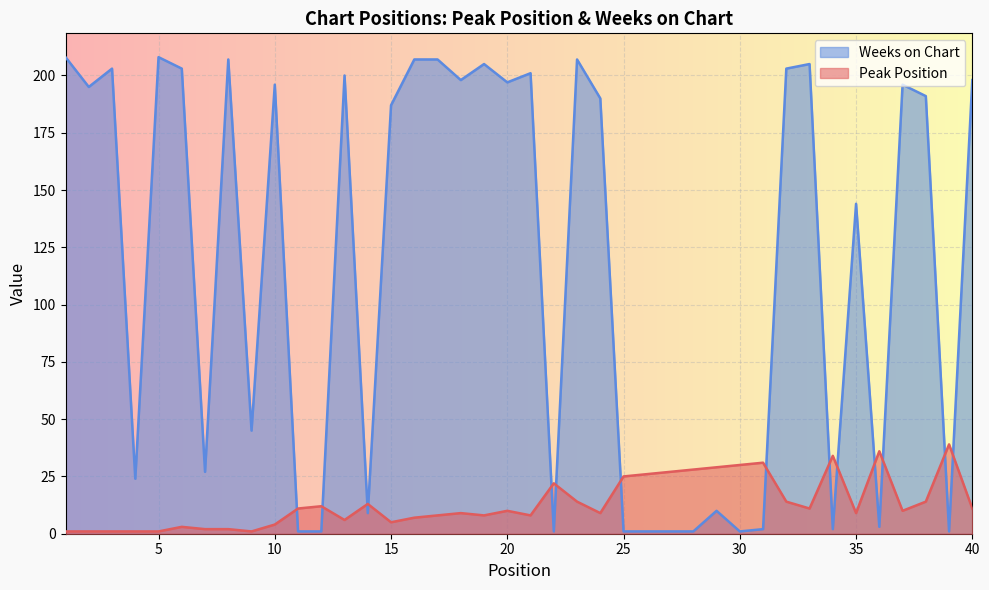

What is the difference between the second highest and minimum values in the Weeks on Chart series?

207